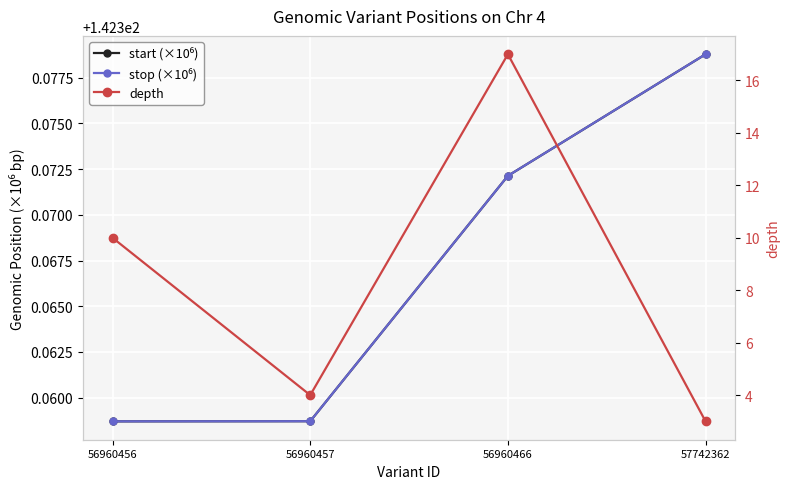

The start (×10⁶) series shows 142.4 at 56960457. True or false?

True